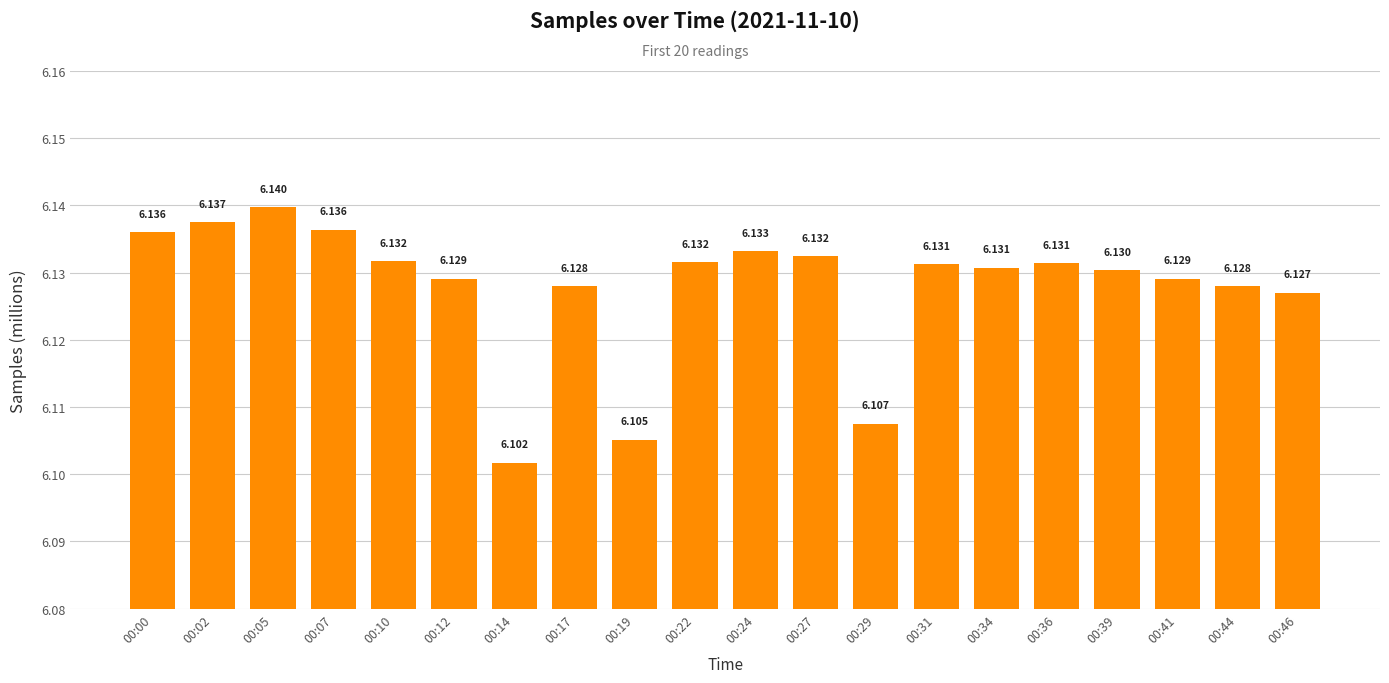

Reading left to right, list all the values displayed in this chart.

00:00=6.1	00:02=6.1	00:05=6.1	00:07=6.1	00:10=6.1	00:12=6.1	00:14=6.1	00:17=6.1	00:19=6.1	00:22=6.1	00:24=6.1	00:27=6.1	00:29=6.1	00:31=6.1	00:34=6.1	00:36=6.1	00:39=6.1	00:41=6.1	00:44=6.1	00:46=6.1